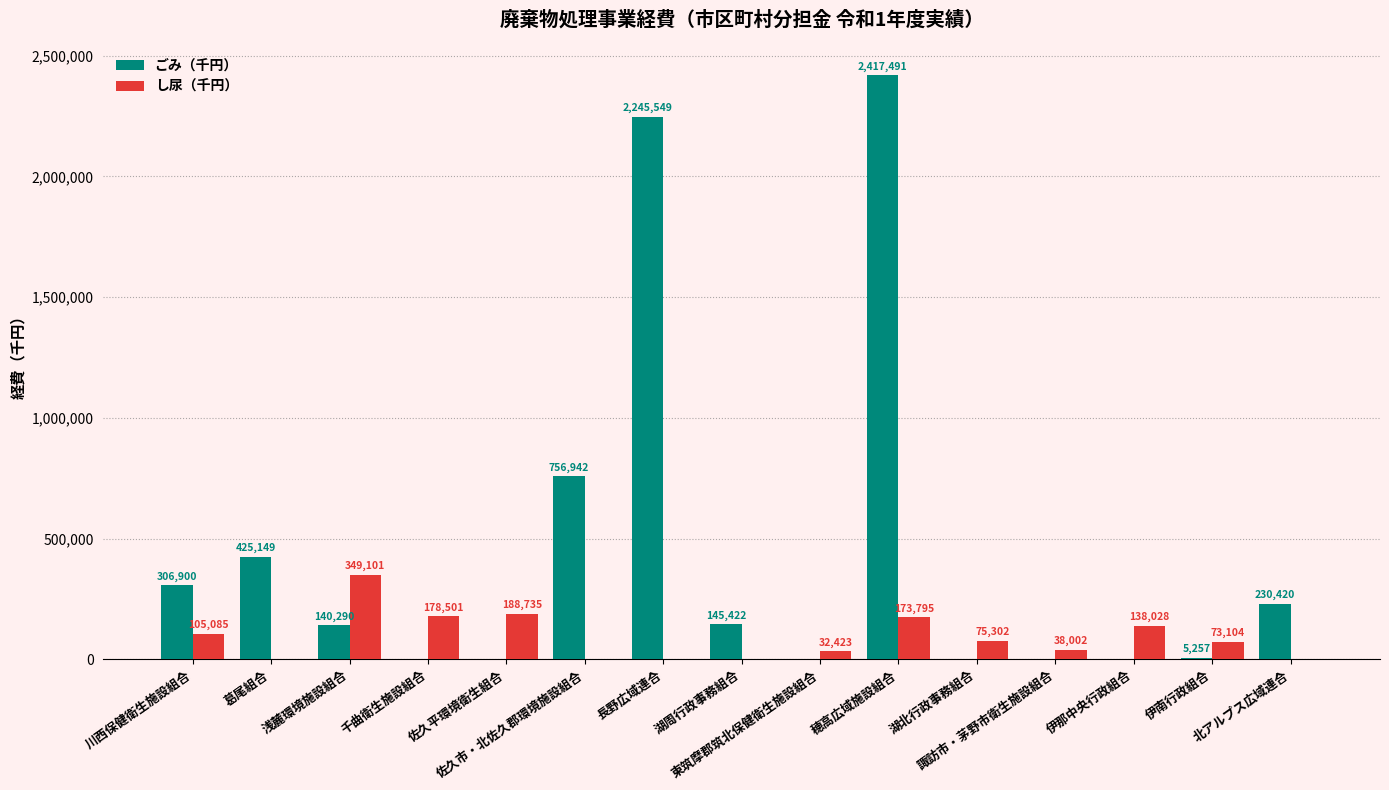

What is the sum of all ごみ（千円） values?

6673420